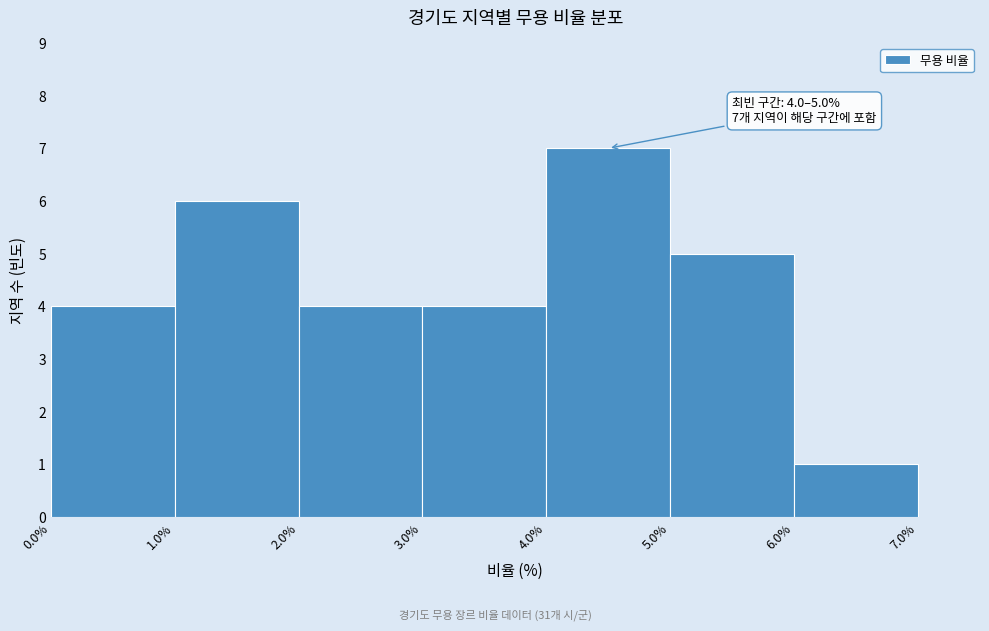

Which range on the x-axis has the tallest bar?

4.0% to 5.0%